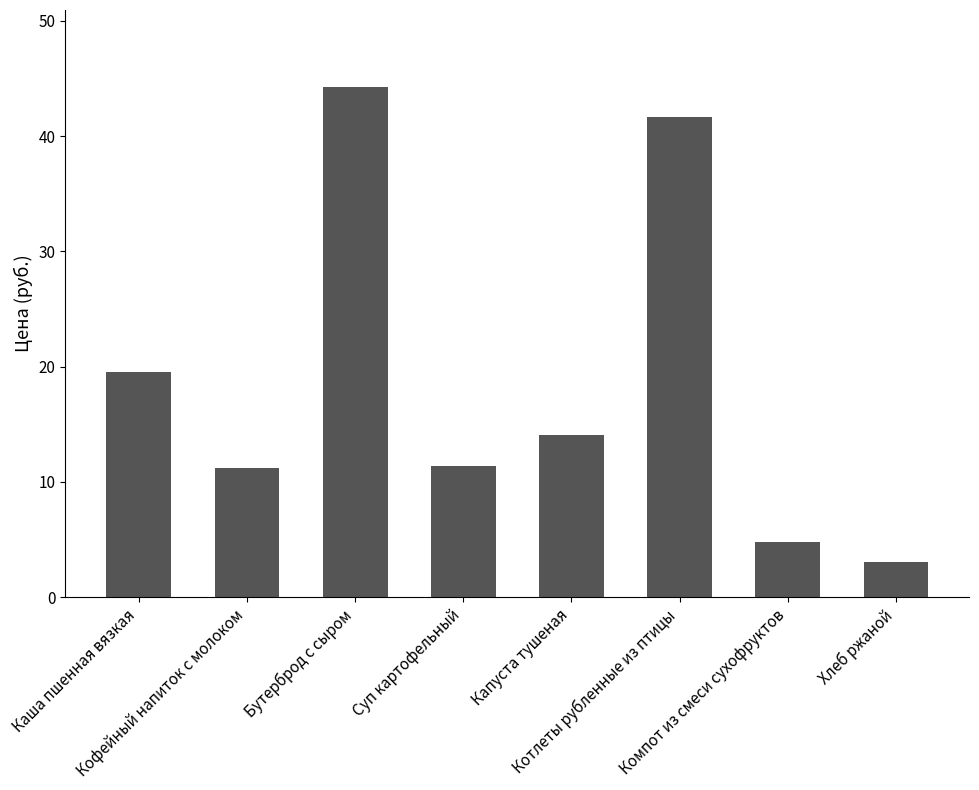

What is the value of the 8th bar from the left?

3.1